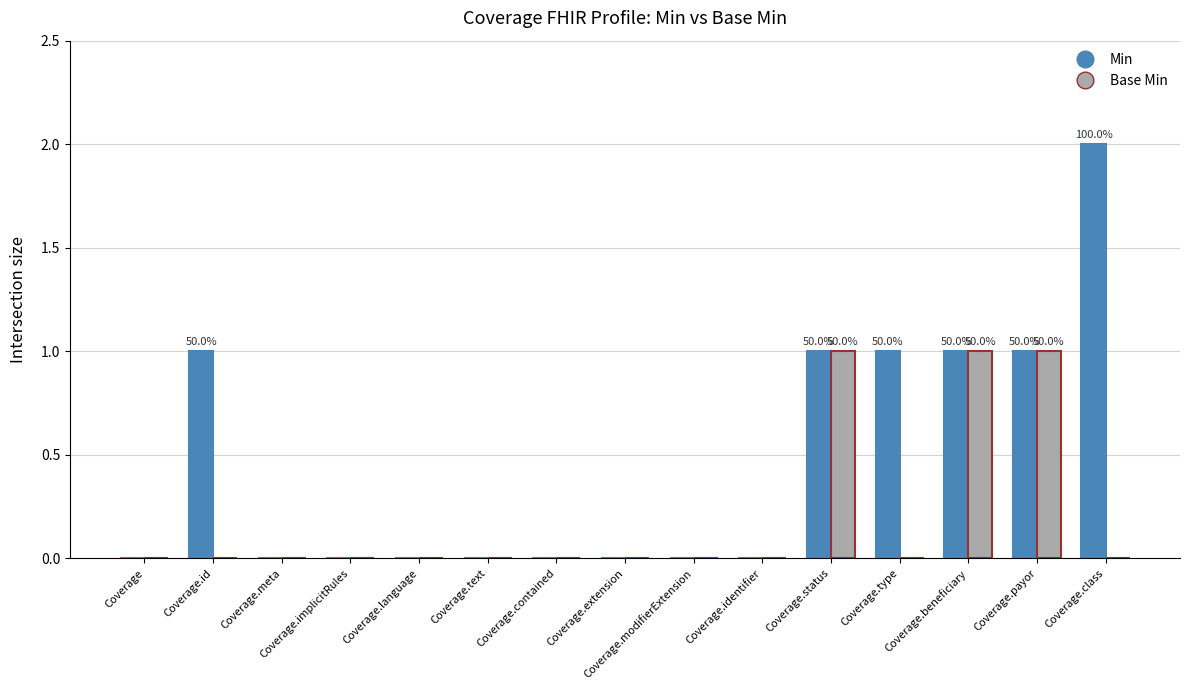

True or false: Min has a value of 1 at Coverage.meta.

False